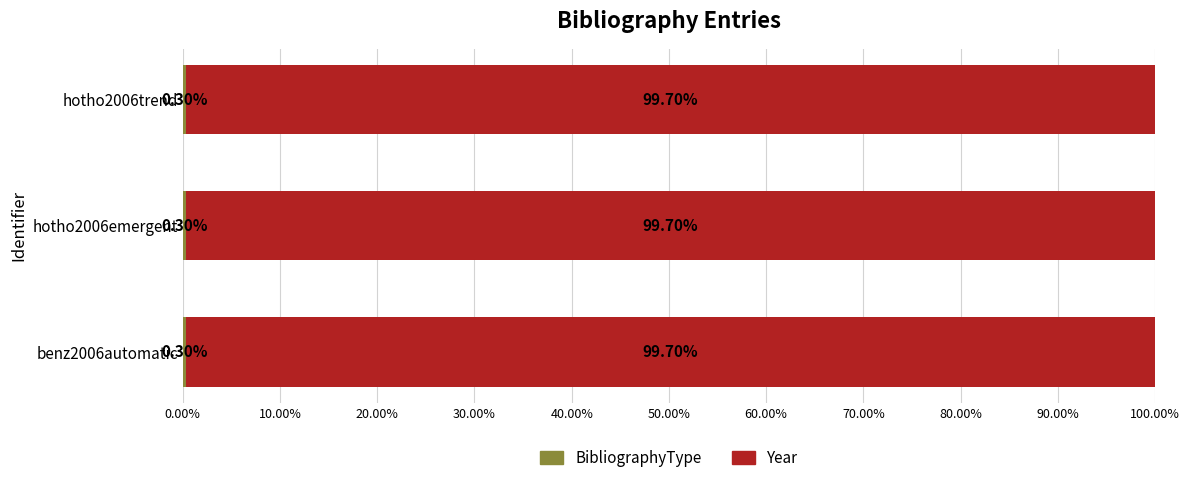

What is the total value across all series at benz2006automatic?

100.0